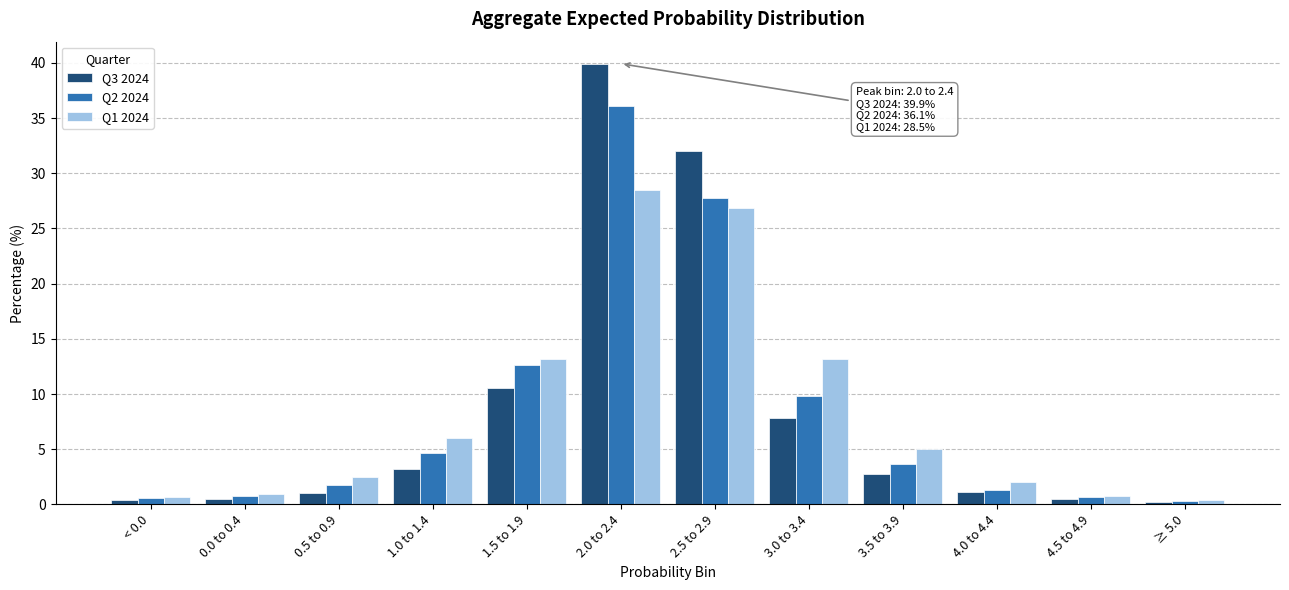

The Q1 2024 series shows 13.2 at 1.5 to 1.9. True or false?

True